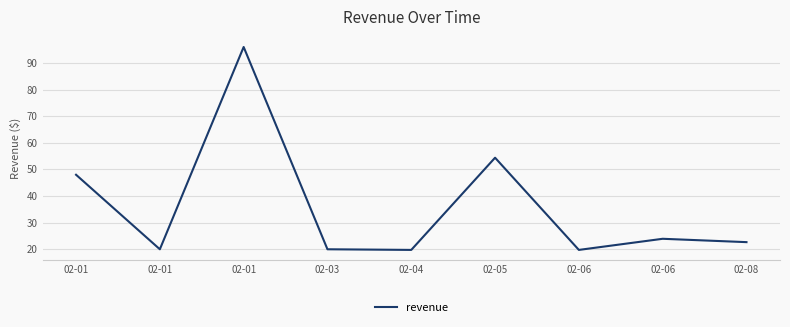

Rank the categories by value from lowest to highest.

02-04, 02-06, 02-01, 02-03, 02-08, 02-06, 02-01, 02-05, 02-01